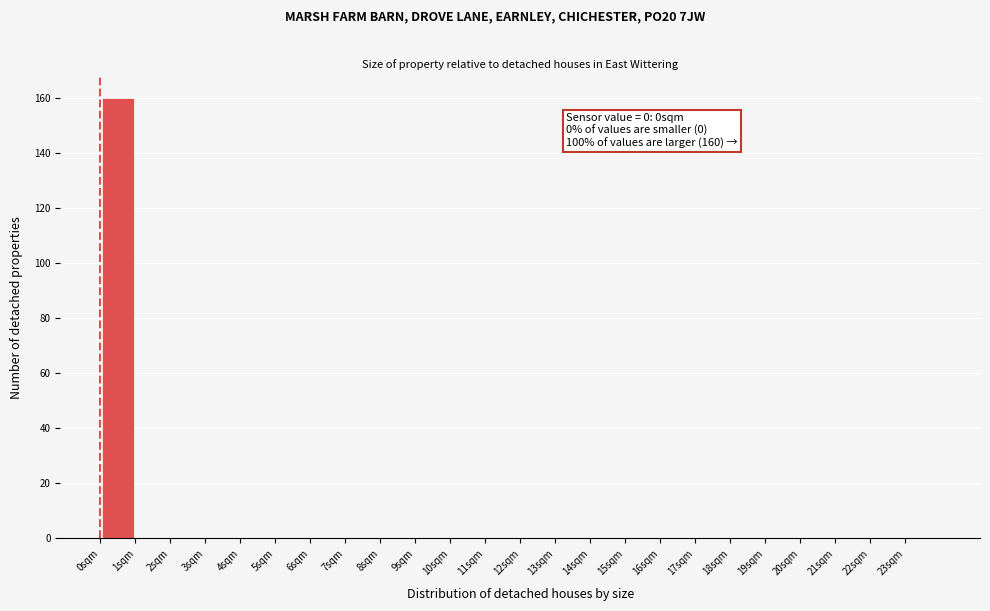

Over which range of the x-axis is the bar tallest?

0 to 1